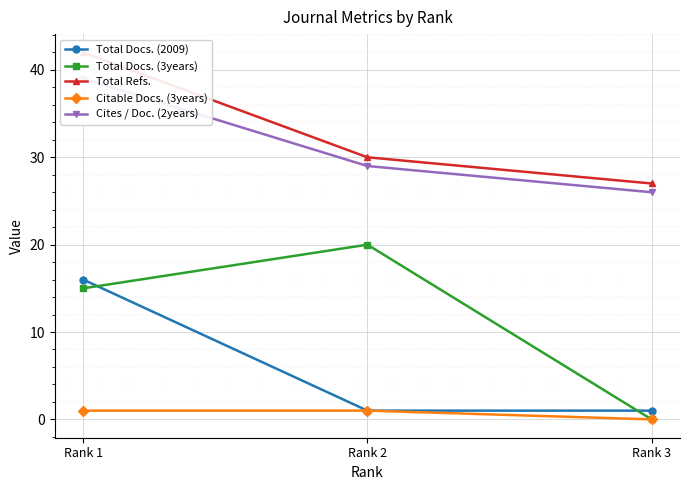

How many values in the Cites / Doc. (2years) series are below 29?

1